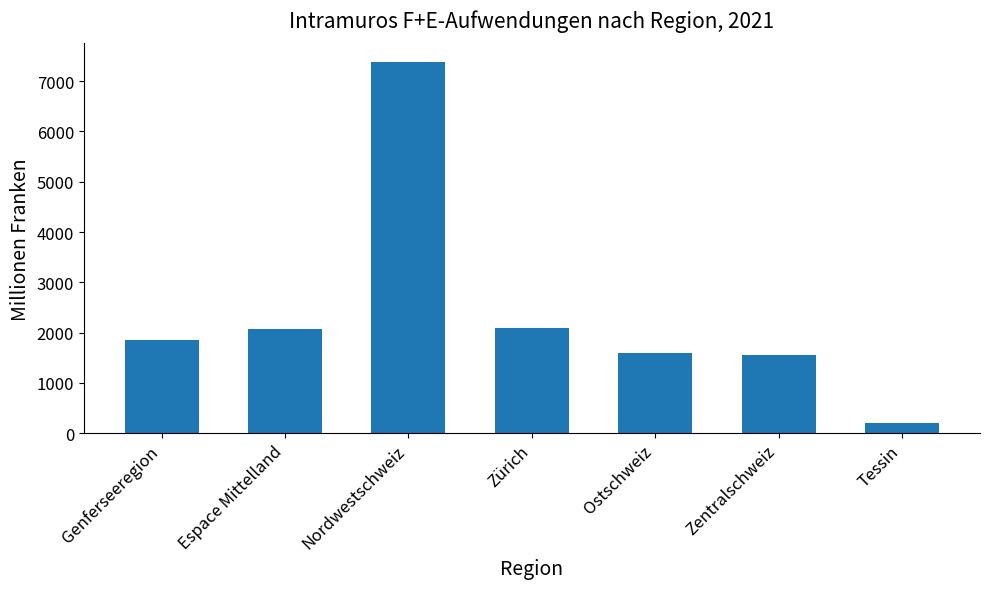

The value at Zürich is 3352.1. True or false?

False